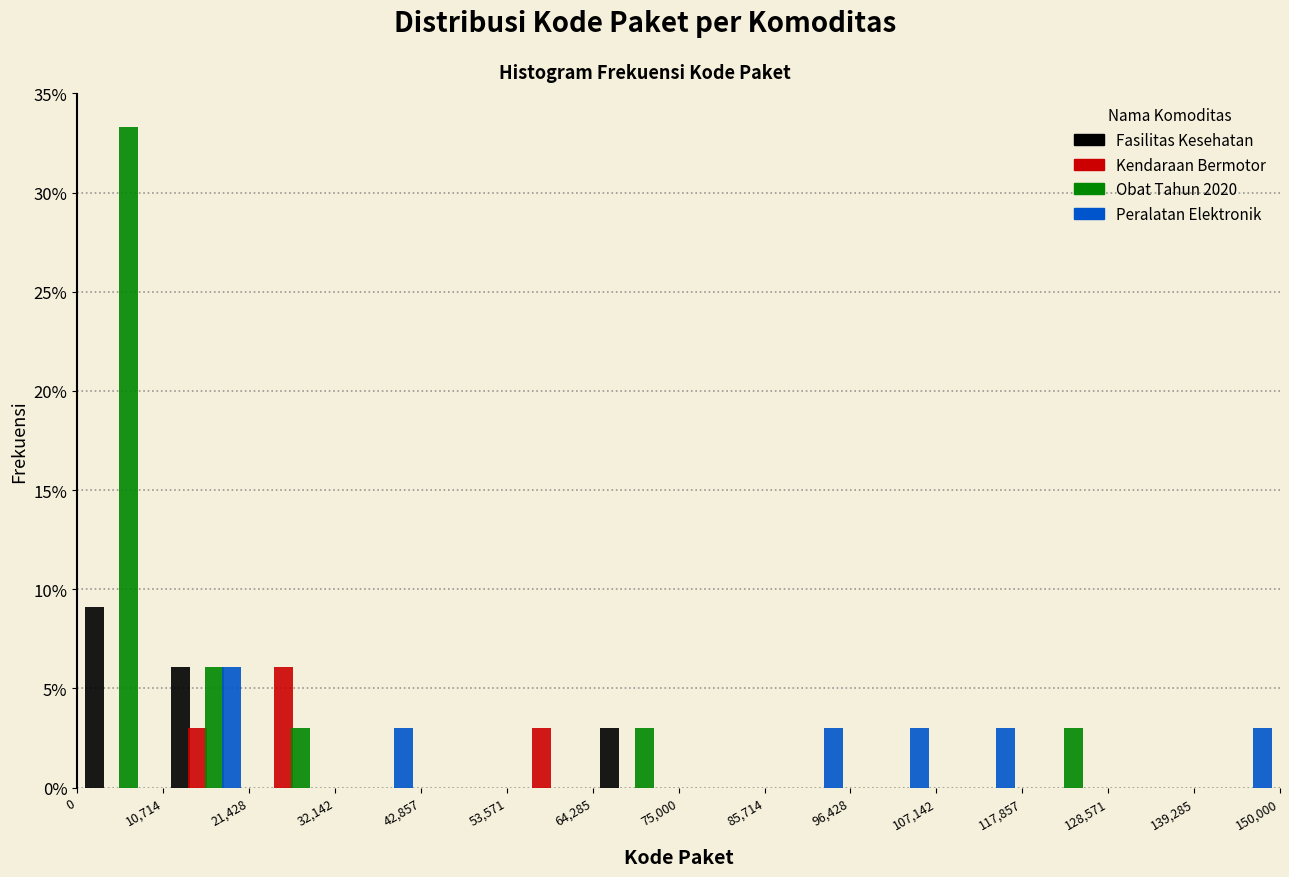

Reading left to right, transcribe this chart: for each range on the x-axis, give the height of each series' bar. The values are not printed on the chart, so give them approximately, as read against the axis.

0 to 10,714: Fasilitas Kesehatan=9.0	Kendaraan Bermotor=0	Obat Tahun 2020=33.5	Peralatan Elektronik=0
10,714 to 21,428: Fasilitas Kesehatan=6.0	Kendaraan Bermotor=3.0	Obat Tahun 2020=6.0	Peralatan Elektronik=6.0
21,428 to 32,142: Fasilitas Kesehatan=0	Kendaraan Bermotor=6.0	Obat Tahun 2020=3.0	Peralatan Elektronik=0
32,142 to 42,857: Fasilitas Kesehatan=0	Kendaraan Bermotor=0	Obat Tahun 2020=0	Peralatan Elektronik=3.0
42,857 to 53,571: Fasilitas Kesehatan=0	Kendaraan Bermotor=0	Obat Tahun 2020=0	Peralatan Elektronik=0
53,571 to 64,285: Fasilitas Kesehatan=0	Kendaraan Bermotor=3.0	Obat Tahun 2020=0	Peralatan Elektronik=0
64,285 to 75,000: Fasilitas Kesehatan=3.0	Kendaraan Bermotor=0	Obat Tahun 2020=3.0	Peralatan Elektronik=0
75,000 to 85,714: Fasilitas Kesehatan=0	Kendaraan Bermotor=0	Obat Tahun 2020=0	Peralatan Elektronik=0
85,714 to 96,428: Fasilitas Kesehatan=0	Kendaraan Bermotor=0	Obat Tahun 2020=0	Peralatan Elektronik=3.0
96,428 to 107,142: Fasilitas Kesehatan=0	Kendaraan Bermotor=0	Obat Tahun 2020=0	Peralatan Elektronik=3.0
107,142 to 117,857: Fasilitas Kesehatan=0	Kendaraan Bermotor=0	Obat Tahun 2020=0	Peralatan Elektronik=3.0
117,857 to 128,571: Fasilitas Kesehatan=0	Kendaraan Bermotor=0	Obat Tahun 2020=3.0	Peralatan Elektronik=0
128,571 to 139,285: Fasilitas Kesehatan=0	Kendaraan Bermotor=0	Obat Tahun 2020=0	Peralatan Elektronik=0
139,285 to 150,000: Fasilitas Kesehatan=0	Kendaraan Bermotor=0	Obat Tahun 2020=0	Peralatan Elektronik=3.0